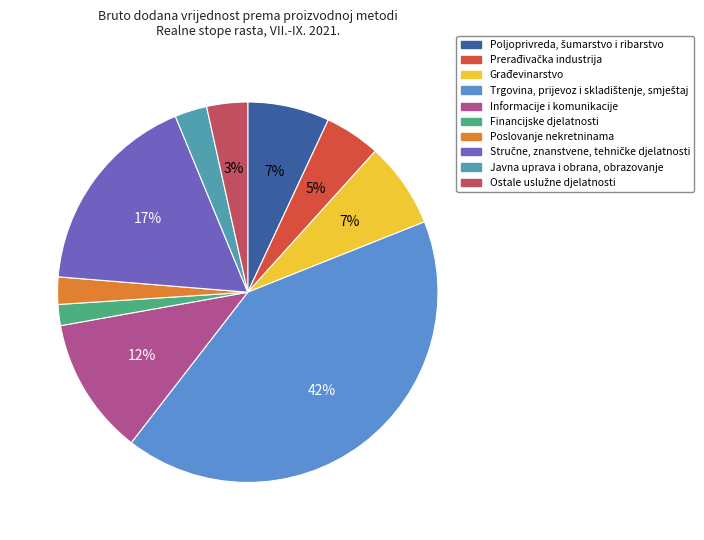

To the nearest percent, what is the difference between the largest and smallest slice percentages?

40%